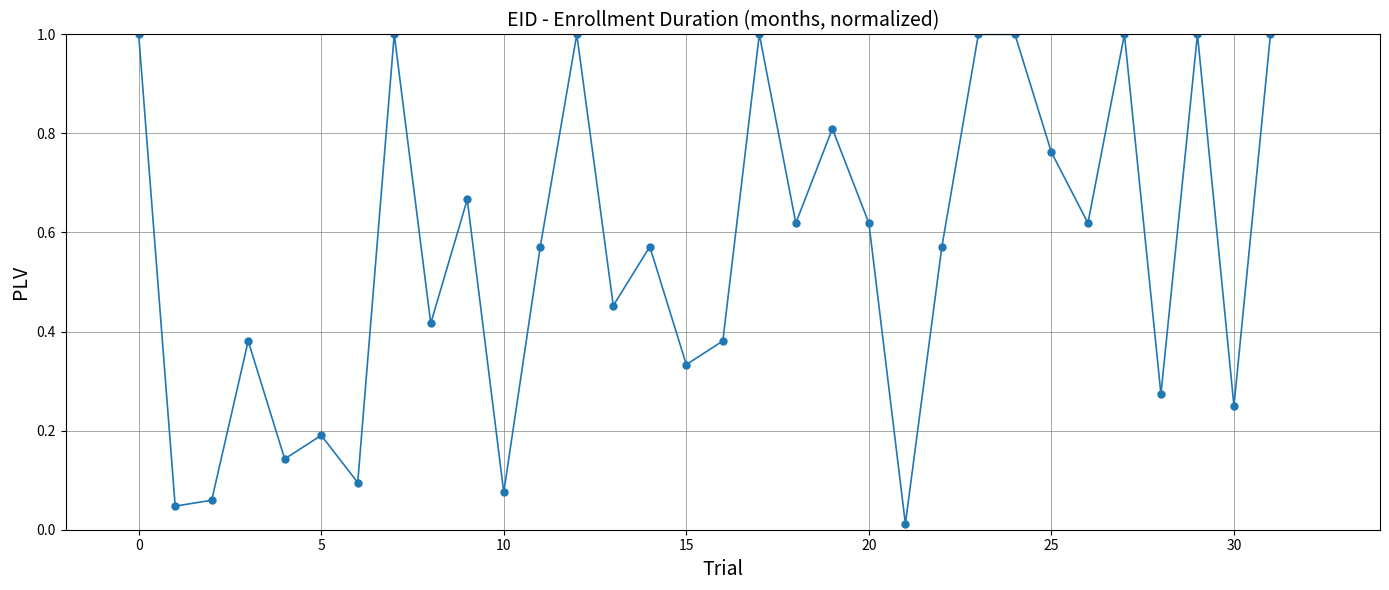

What is the value of the 18th point from the left?

1.0